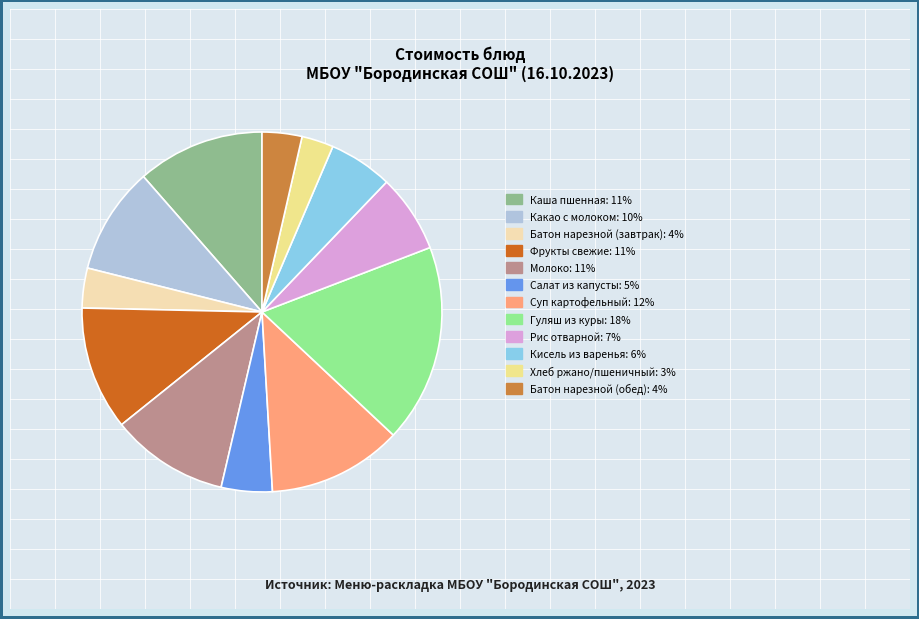

Does any single category account for the majority?

No